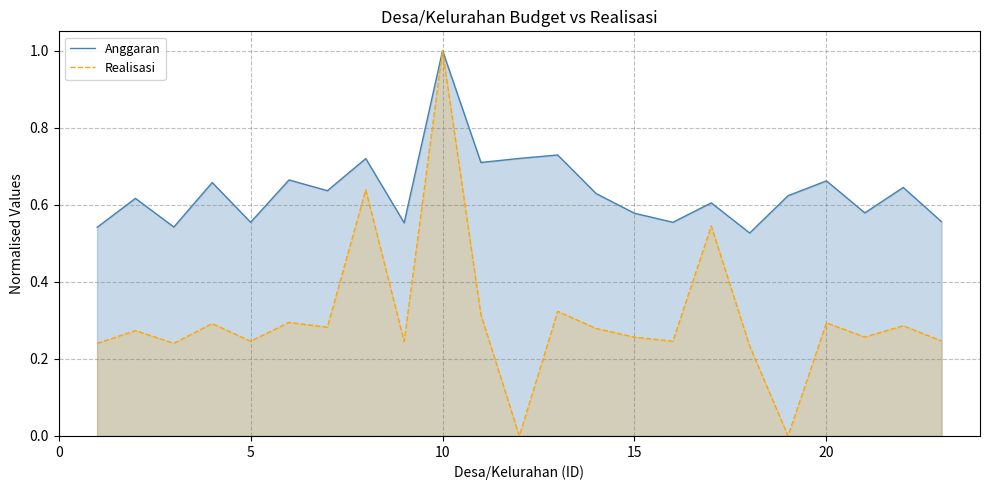

Which series has the widest spread of values?

Realisasi